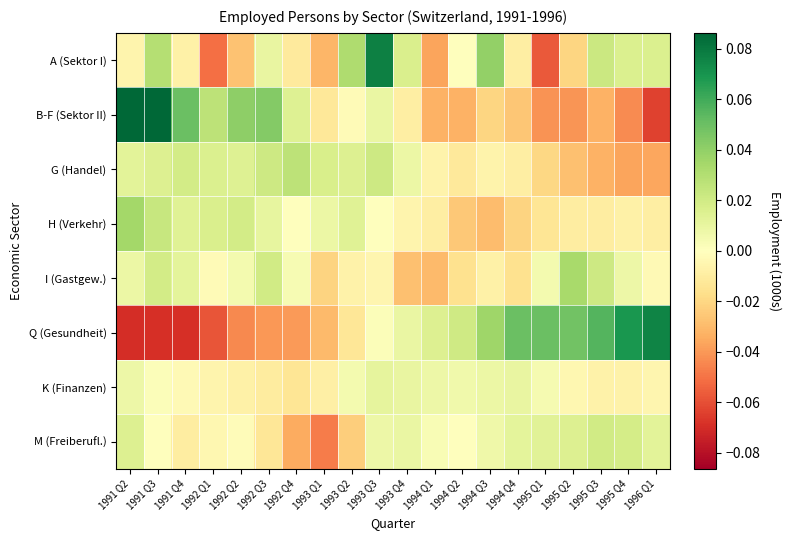

How many series are shown in this chart?

8